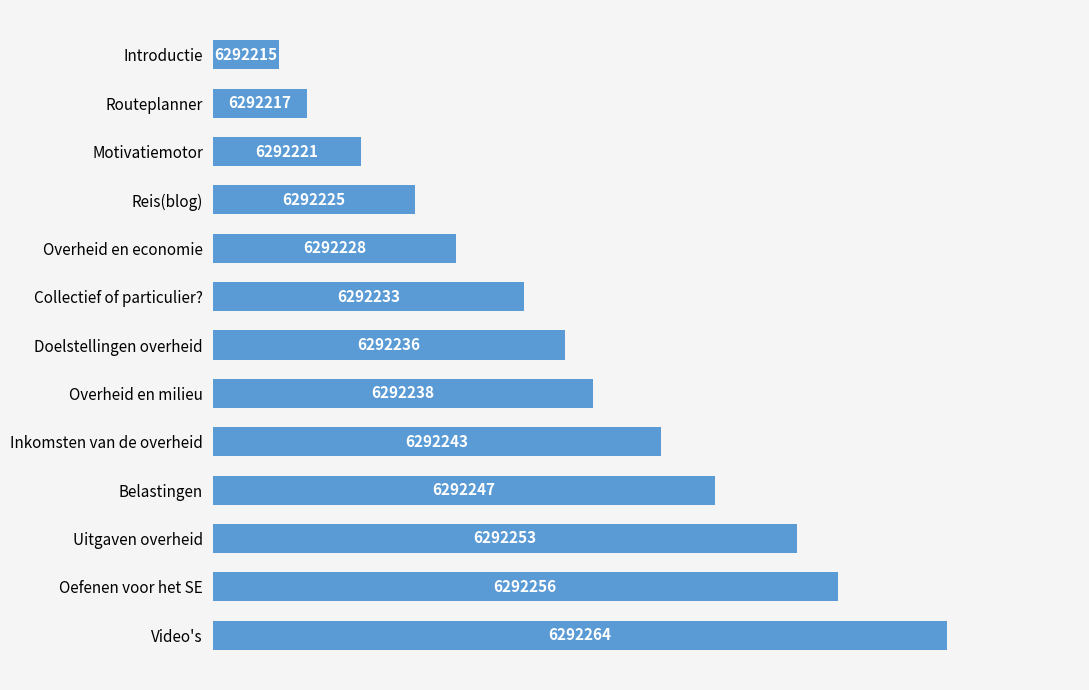

Does the chart contain any negative values?

No